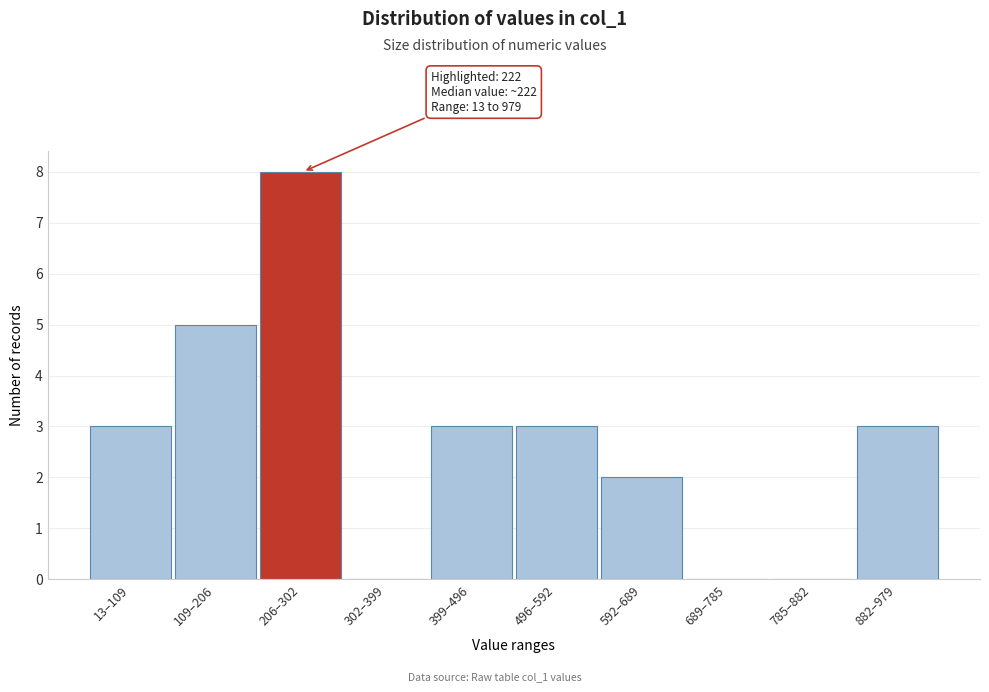

Reading right to left, what are all the values shown in this chart?

882–979=3	785–882=0	689–785=0	592–689=2	496–592=3	399–496=3	302–399=0	206–302=8	109–206=5	13–109=3